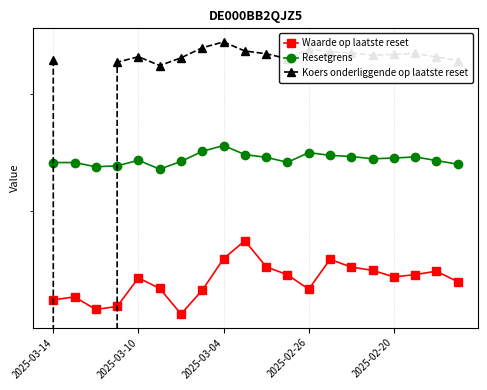

What is the value of the Waarde op laatste reset point at the 8th from the left?

15.2